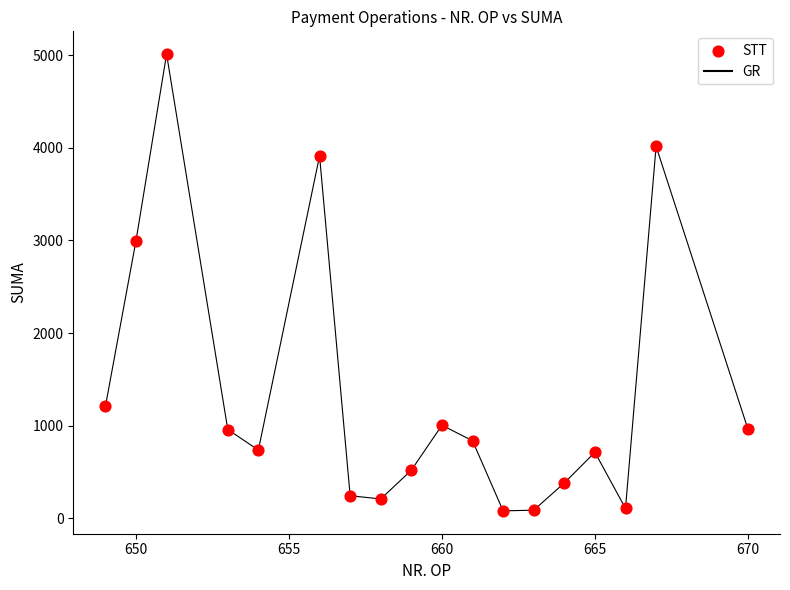

What is the greatest value displayed?

5010.2